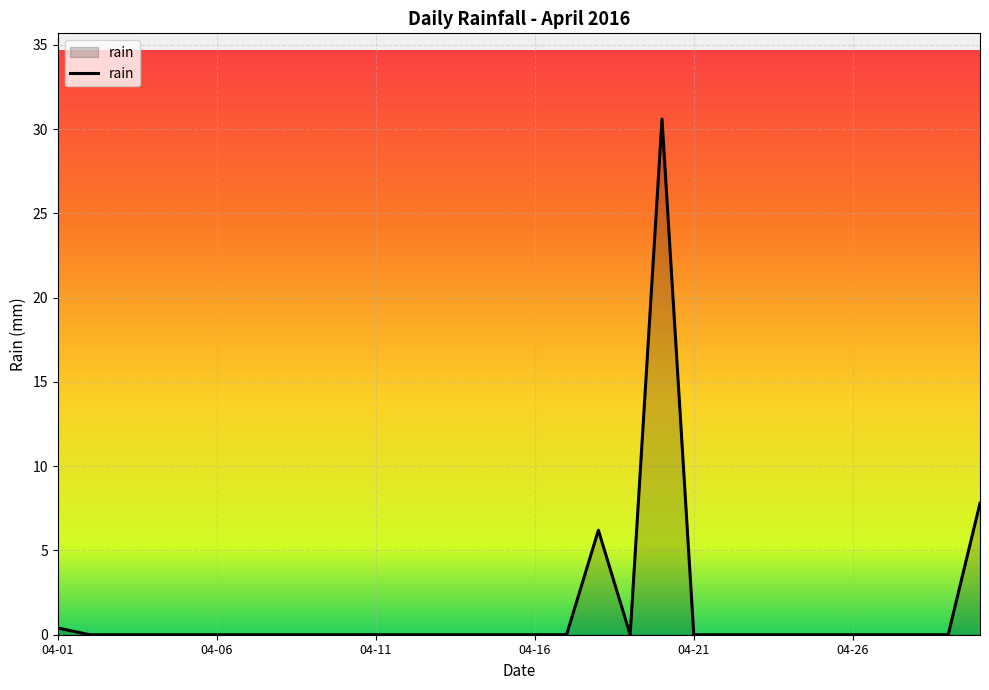

Reading left to right, extract all data points from this chart.

0.4	0.0	0.0	0.0	0.0	0.0	0.0	0.0	0.0	0.0	0.0	0.0	0.0	0.0	0.0	0.0	0.0	6.2	0.0	30.6	0.0	0.0	0.0	0.0	0.0	0.0	0.0	0.0	0.0	7.8